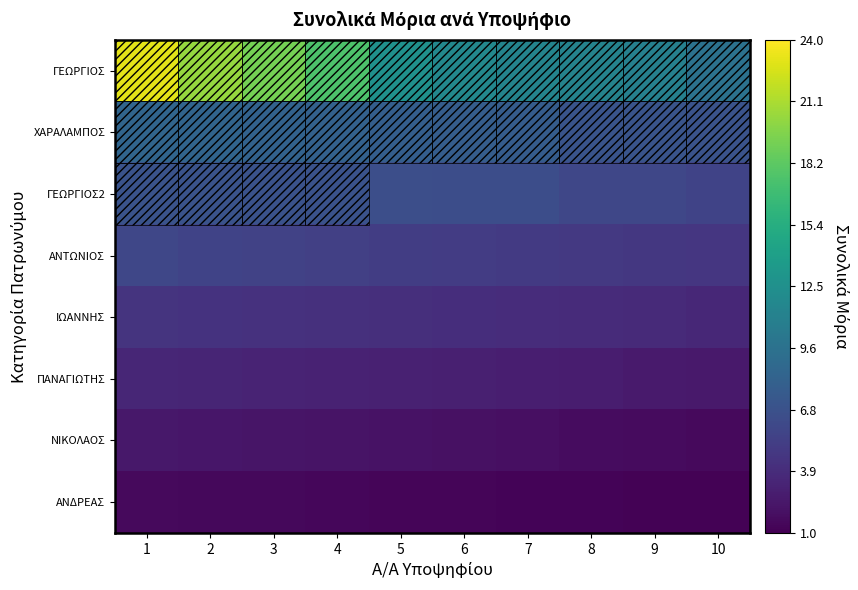

What is the minimum value for ΓΕΩΡΓΙΟΣ?

9.6